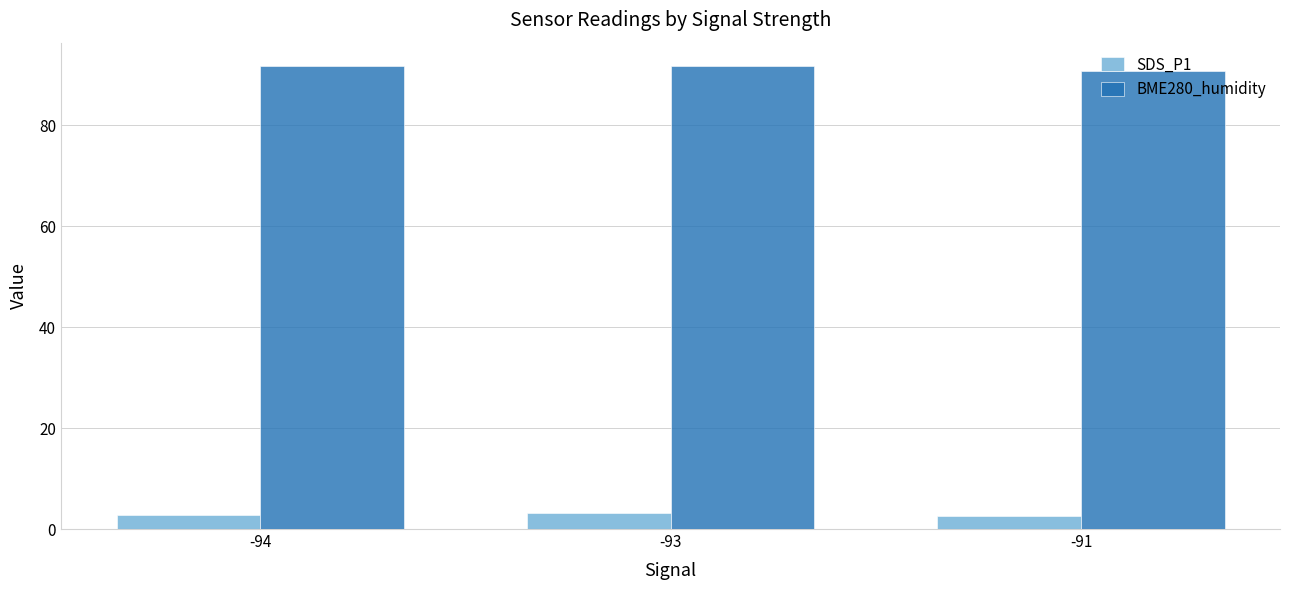

How many groups of bars are there?

3